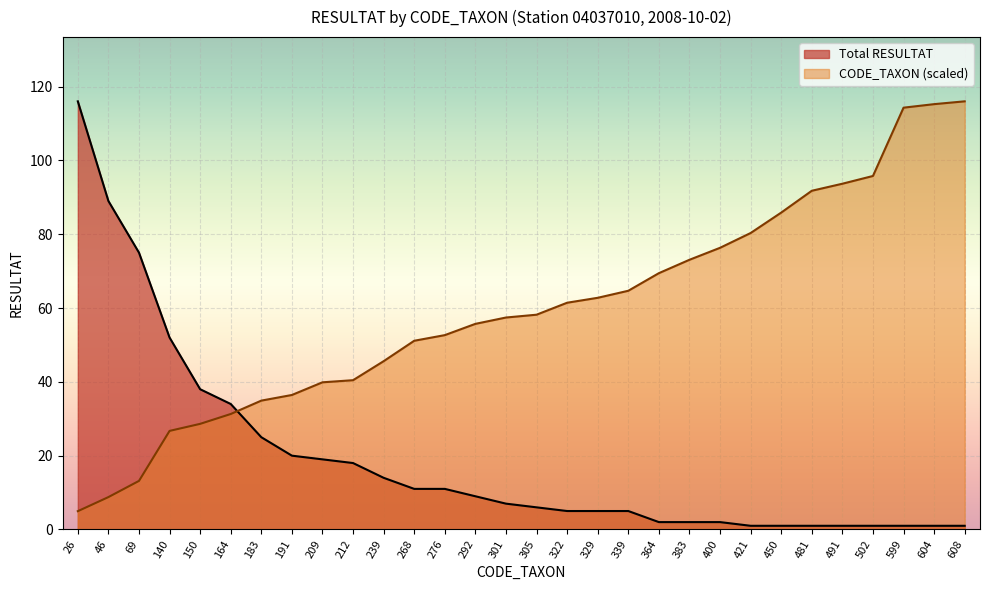

Reading left to right, extract all data points from this chart.

Total RESULTAT: 116.0	89.0	75.0	52.0	38.0	34.0	25.0	20.0	19.0	18.0	14.0	11.0	11.0	9.0	7.0	6.0	5.0	5.0	5.0	2.0	2.0	2.0	1.0	1.0	1.0	1.0	1.0	1.0	1.0	1.0
CODE_TAXON (scaled): 5.0	8.8	13.2	26.7	28.6	31.3	34.9	36.4	39.9	40.4	45.6	51.1	52.7	55.7	57.4	58.2	61.4	62.8	64.7	69.4	73.1	76.3	80.3	85.9	91.8	93.7	95.8	114.3	115.2	116.0